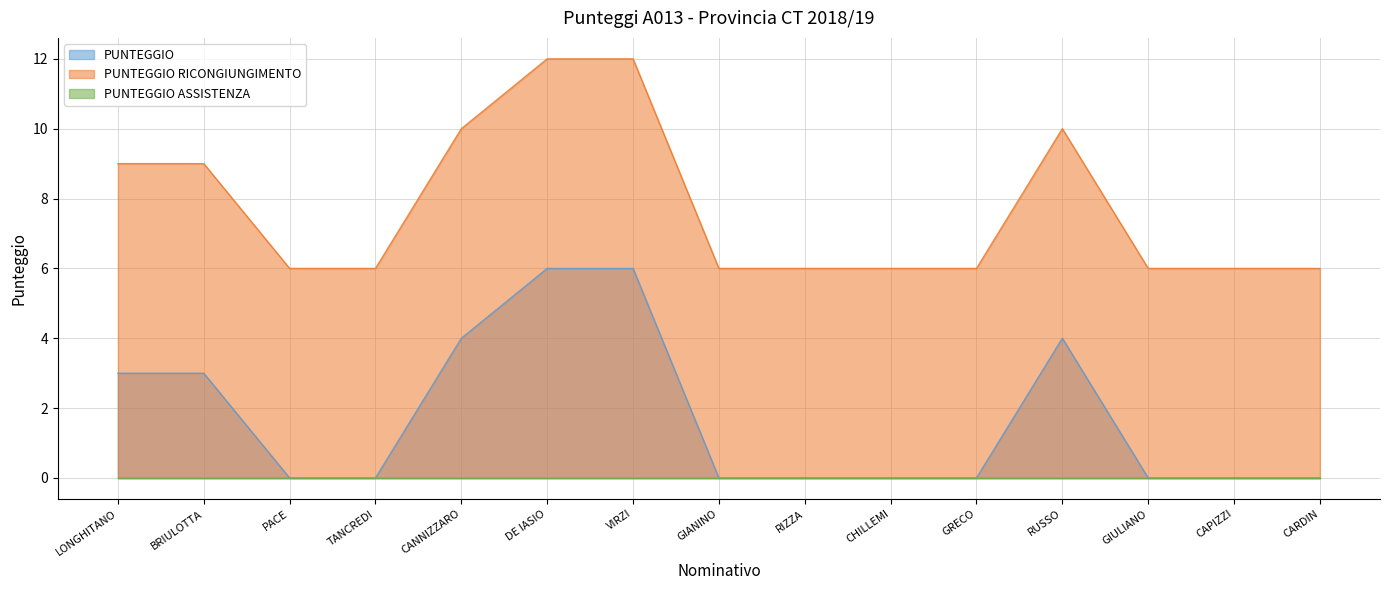

True or false: PUNTEGGIO RICONGIUNGIMENTO and PUNTEGGIO cross at least once.

False